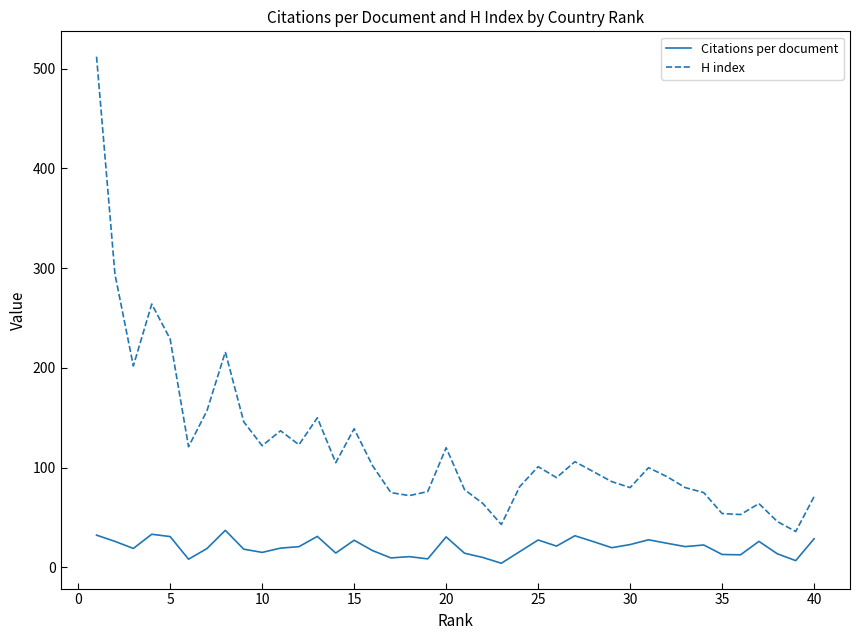

Which series has the largest total across all categories?

H index